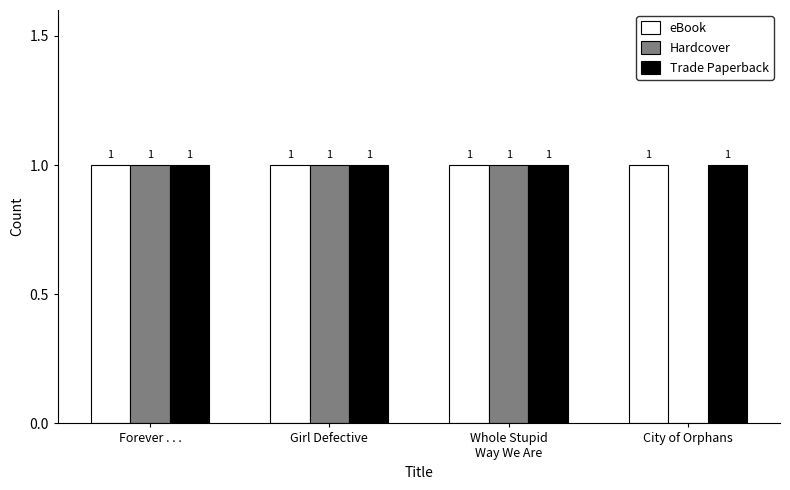

The Trade Paperback series shows 1 at City of Orphans. True or false?

True